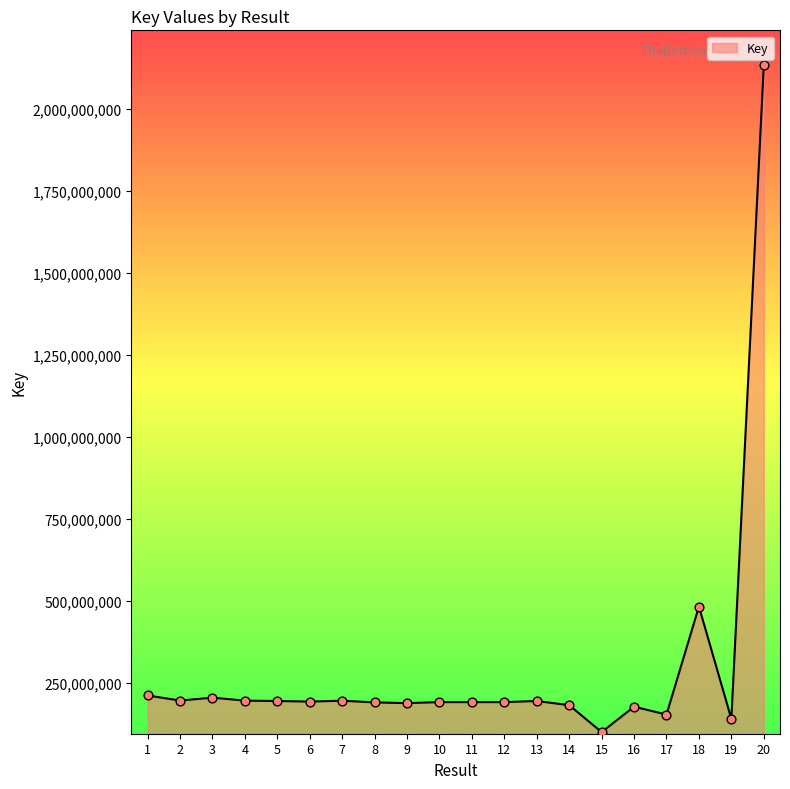

What is the change in value from 3 to 5?

-10221668